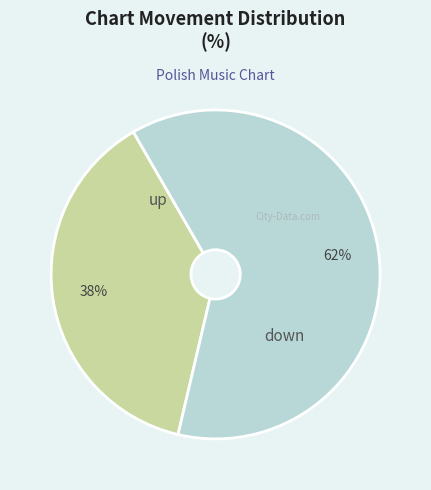

The down slice represents 77% of the pie. True or false?

False